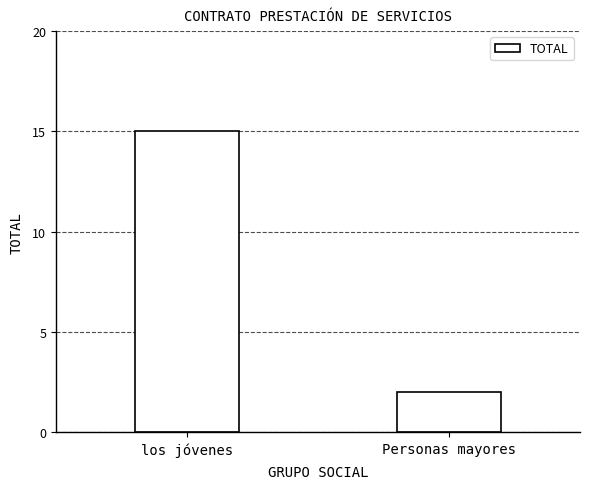

What is the difference between the maximum and minimum values?

13